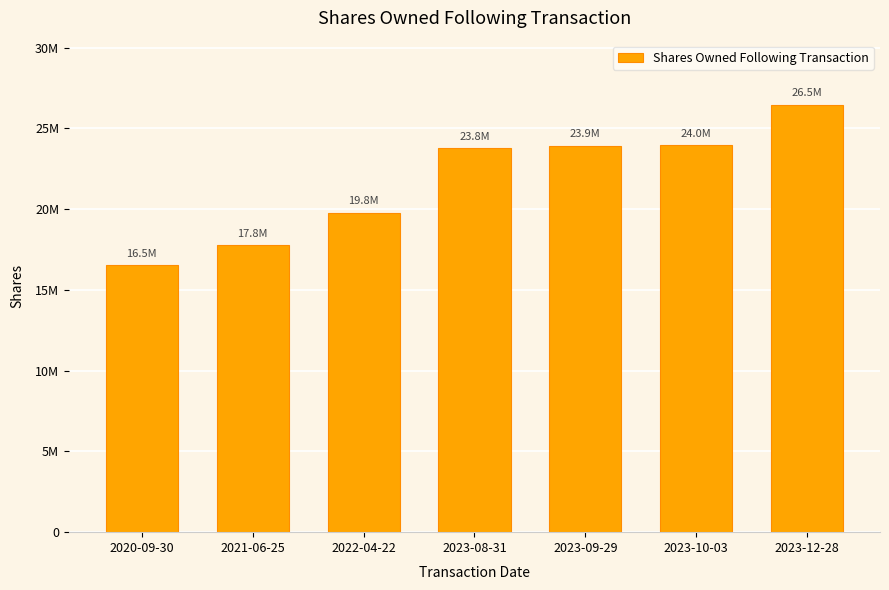

Which has a higher value, 2023-09-29 or 2020-09-30?

2023-09-29